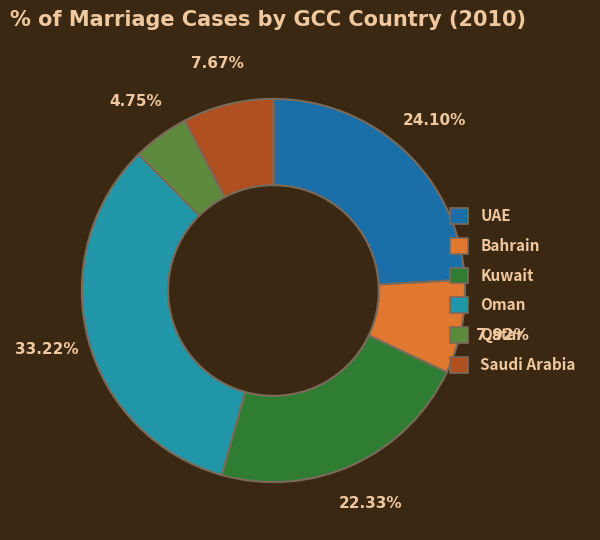

The الإمارات slice represents 24% of the pie. True or false?

True